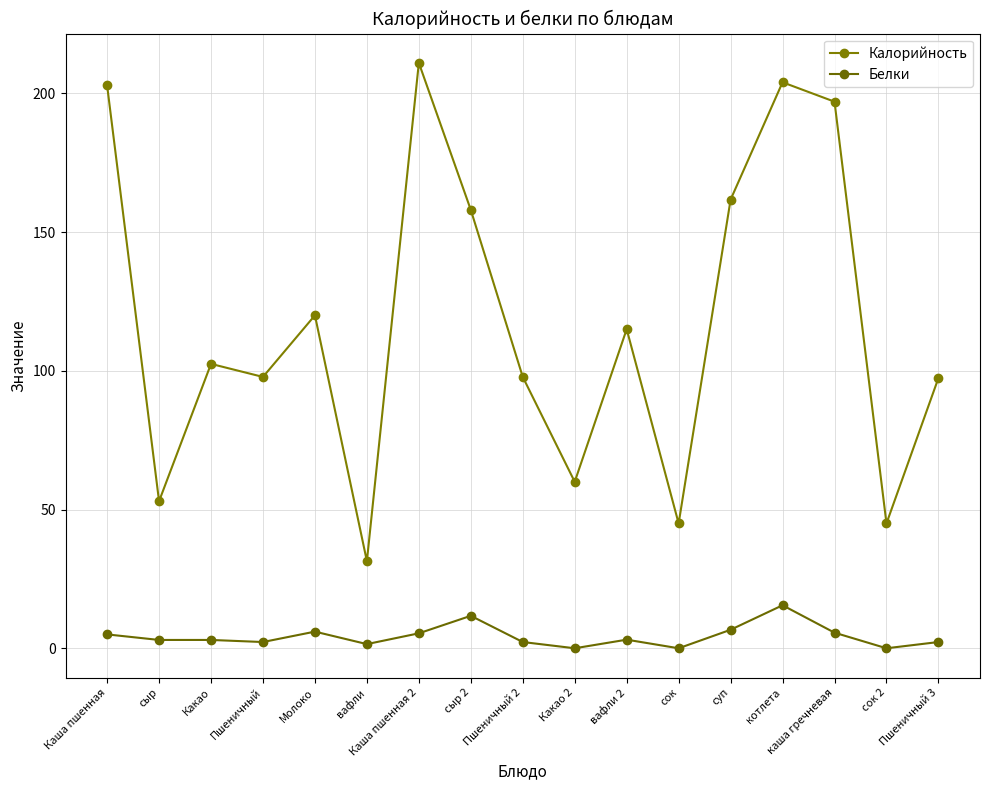

What is the value of the Калорийность point at the 16th from the left?

45.0